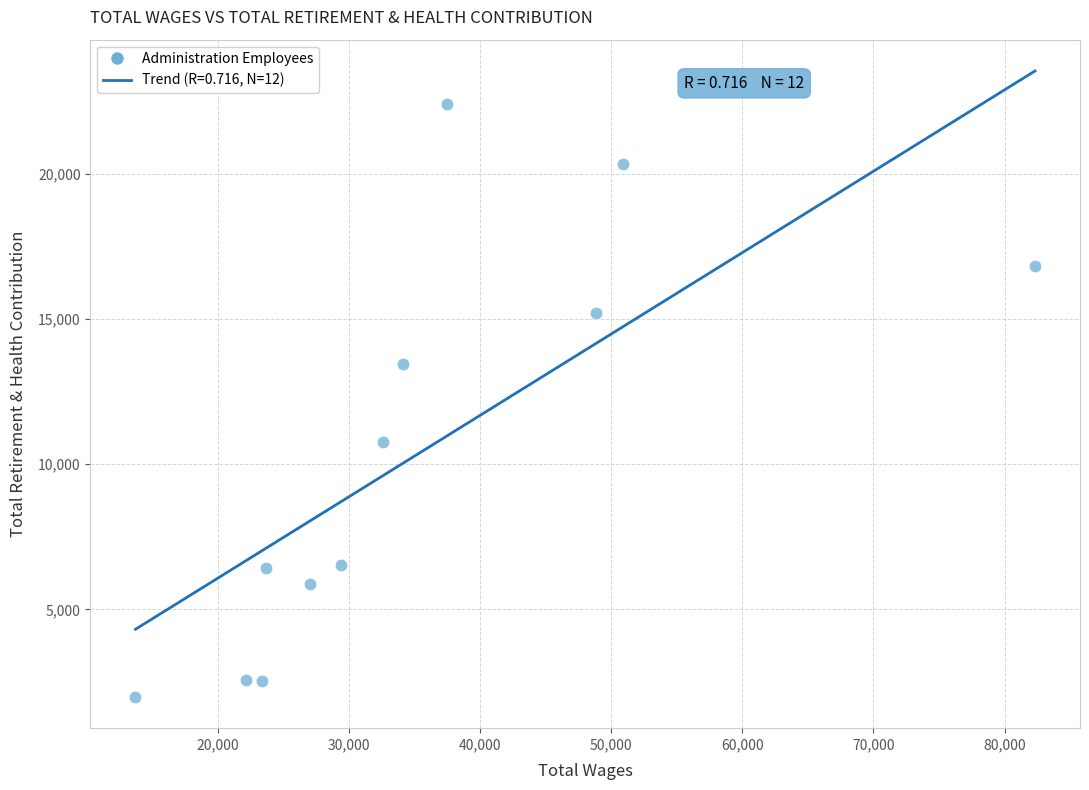

What is the average X value?

35474